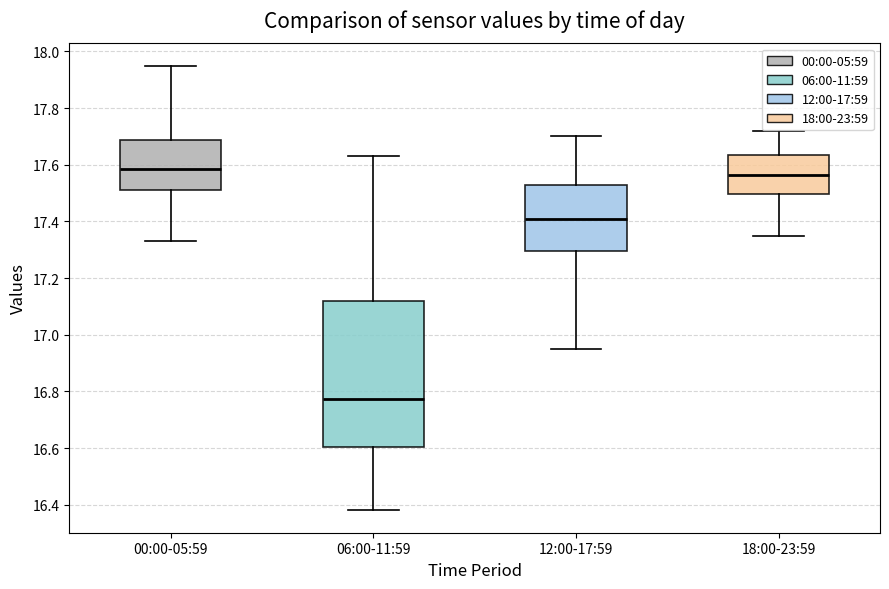

Where does the lower whisker of the box for 18:00-23:59 end on the y-axis? The values are not printed on the chart, so give them approximately, as read against the axis.

17.36